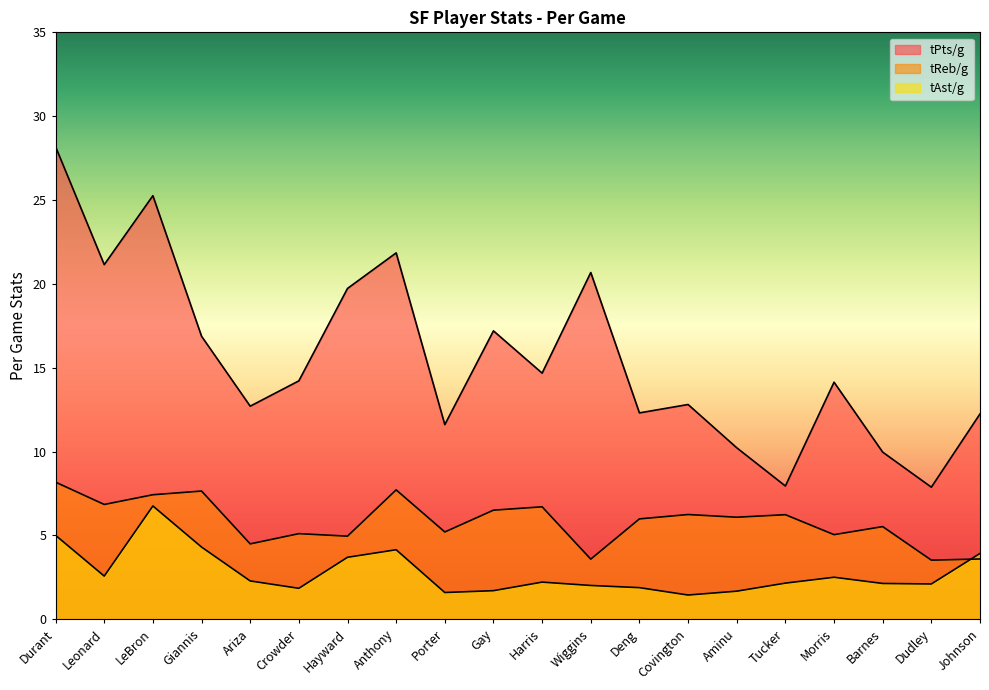

What is the value of the tReb/g point at the 12th from the left?

3.6